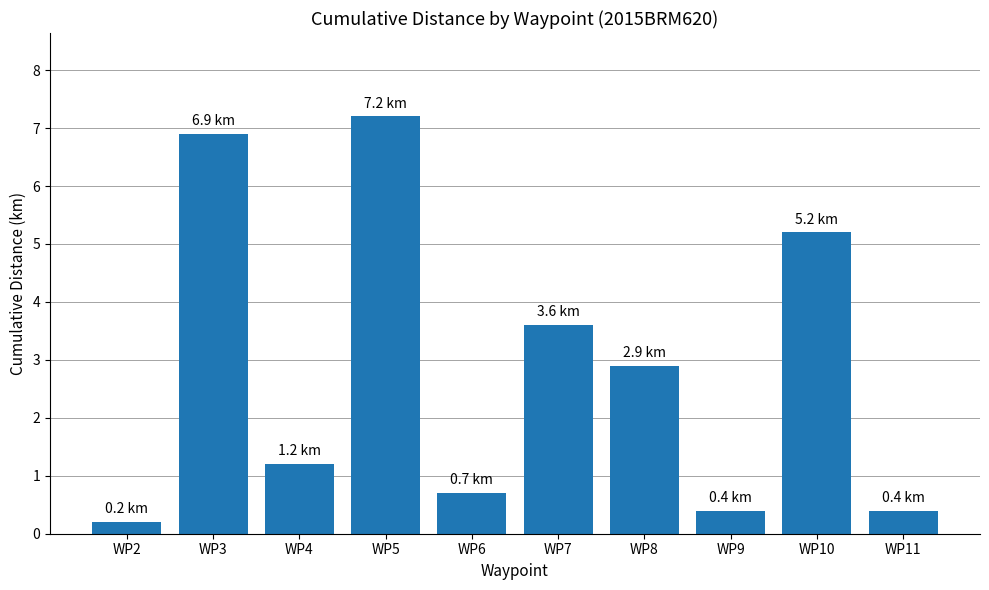

Reading left to right, extract all data points from this chart.

0.2	6.9	1.2	7.2	0.7	3.6	2.9	0.4	5.2	0.4